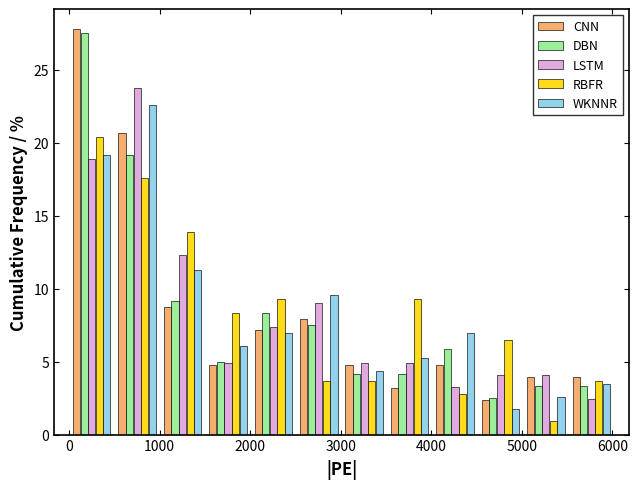

In the DBN series, which range on the x-axis has the tallest bar?

0 to 500